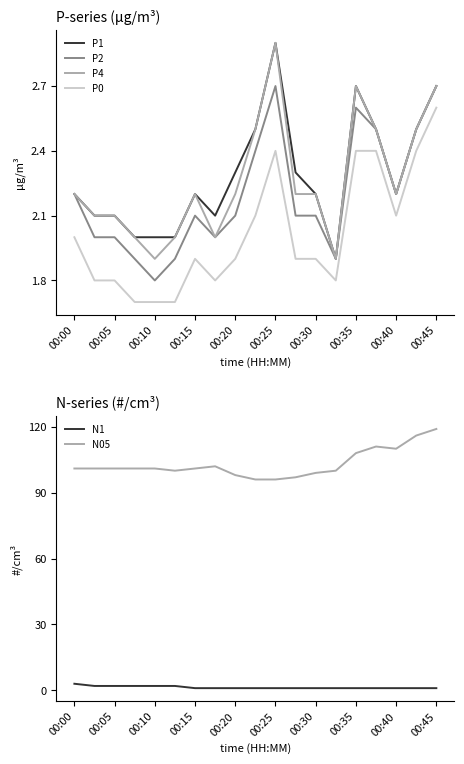

The value of N05 at 00:10 is 137. True or false?

False